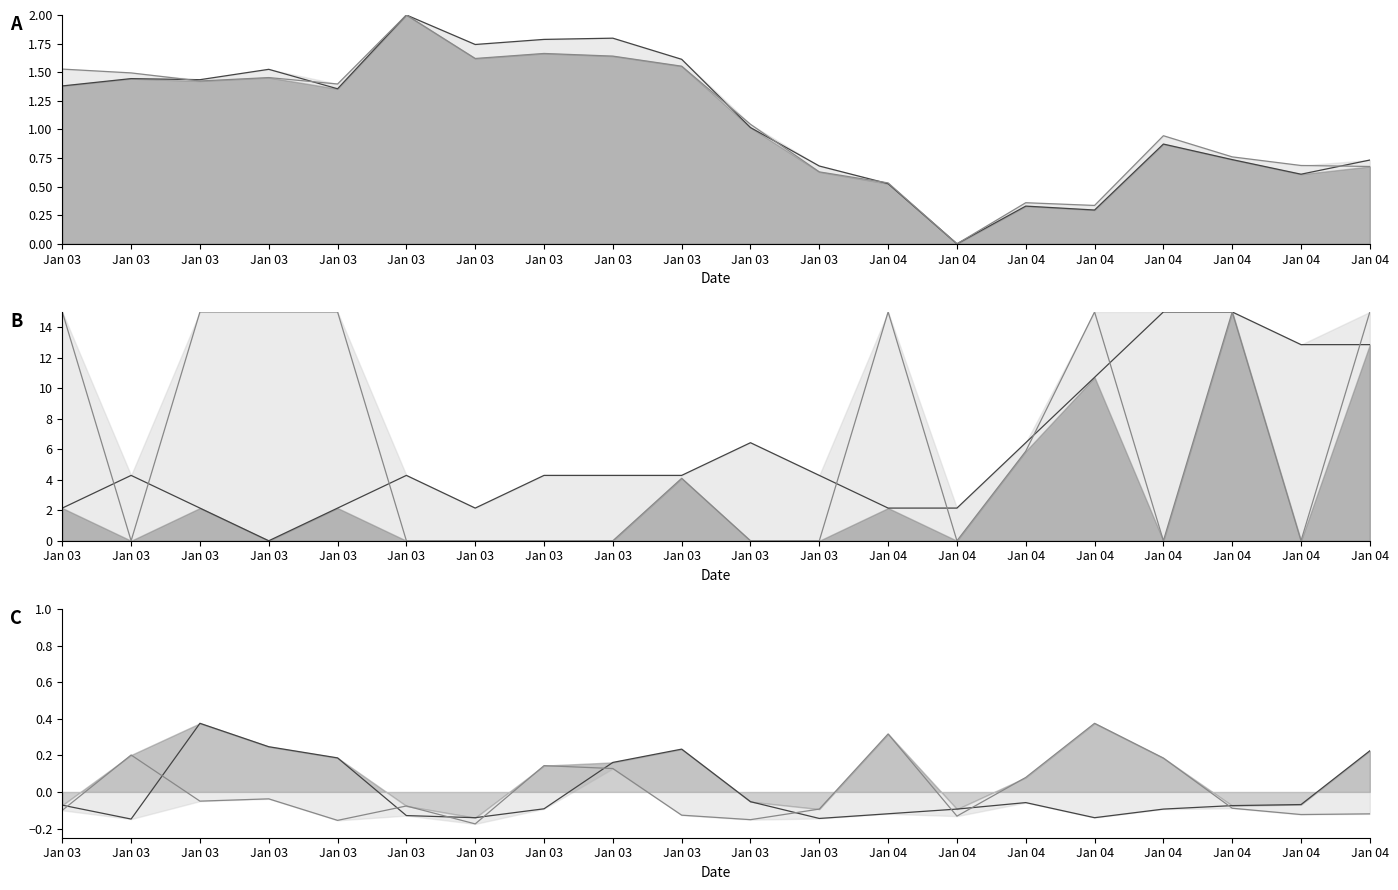

How many values in the Humidity series exceed 4?

10